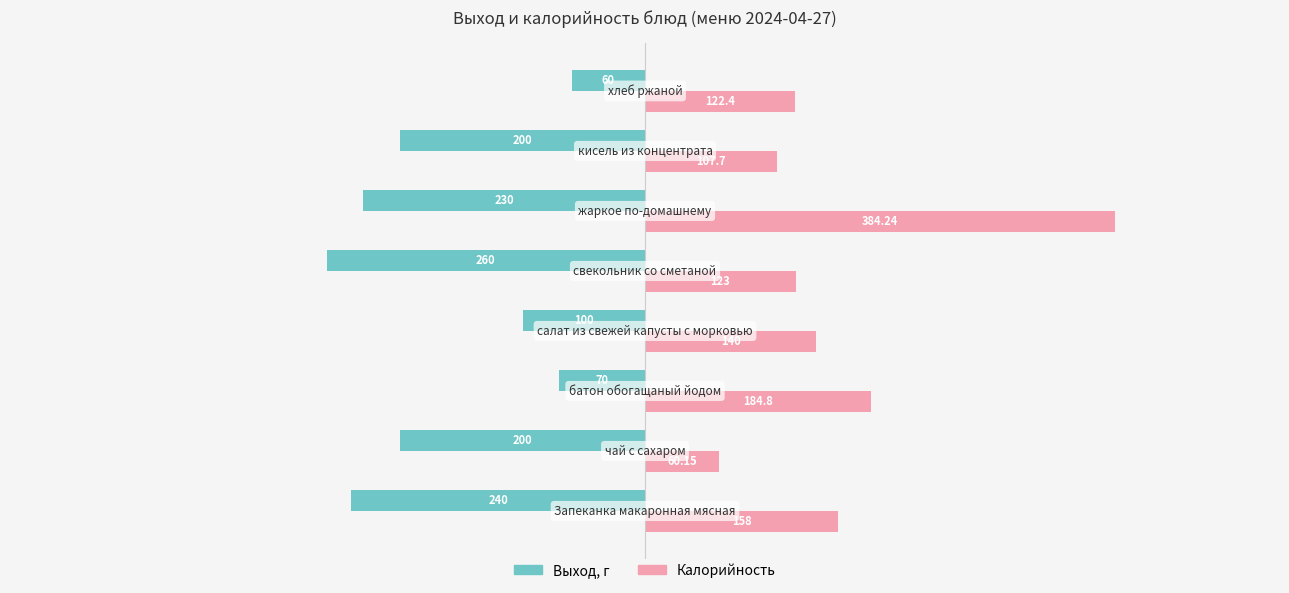

What is the average value of the Калорийность series?

160.0